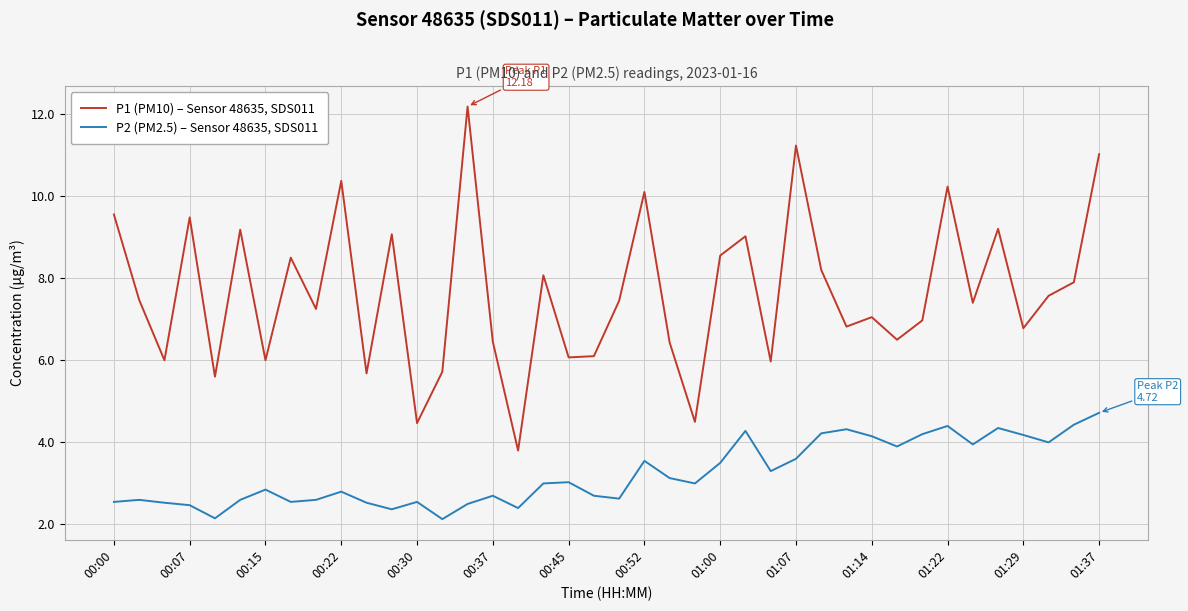

True or false: P1 (PM10) – Sensor 48635, SDS011 and P2 (PM2.5) – Sensor 48635, SDS011 cross at least once.

False